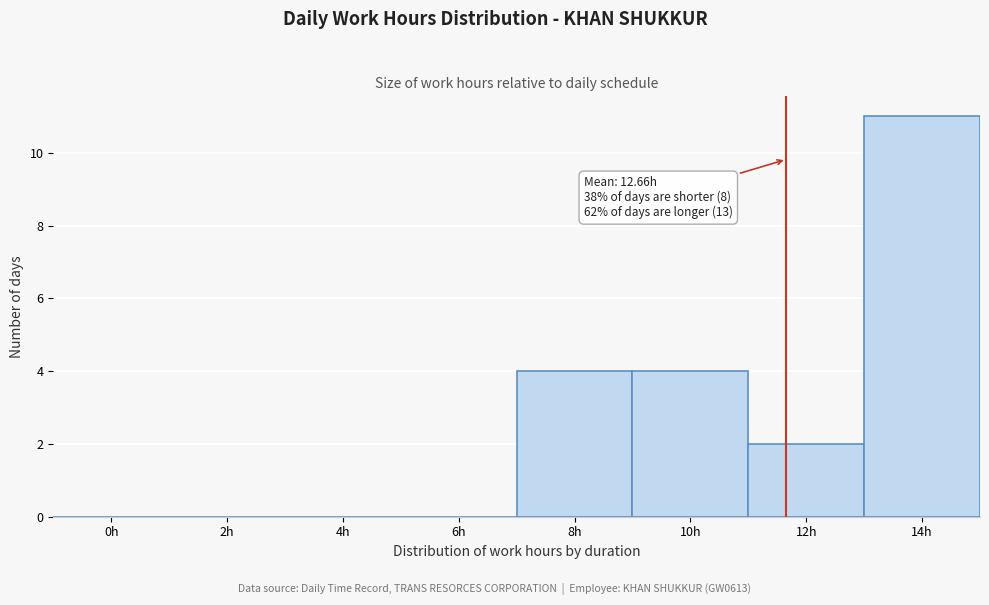

Reading left to right, what are all the values shown in this chart?

0h=0	2h=0	4h=0	6h=0	8h=4	10h=4	12h=2	14h=11